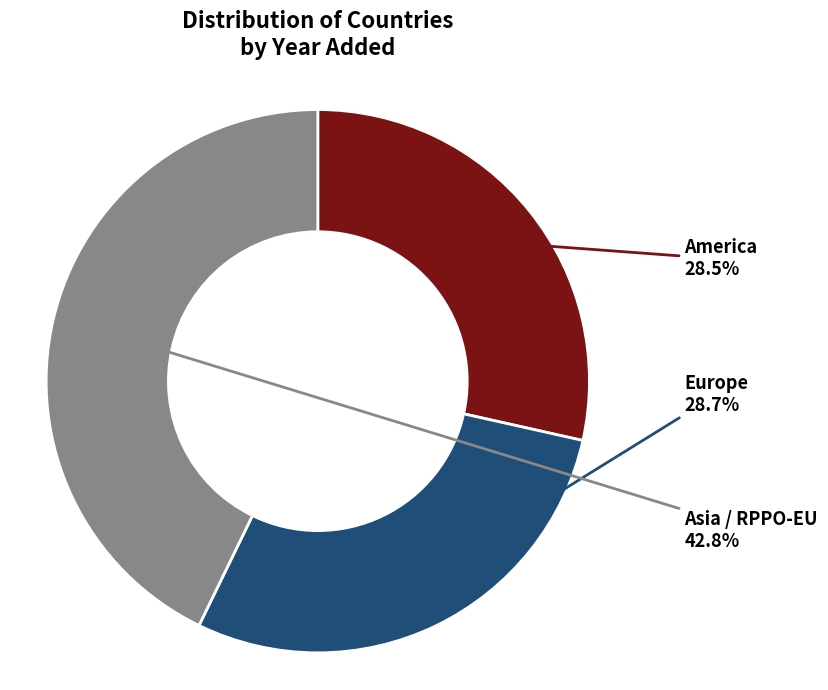

Which has a higher value, America or Asia / RPPO-EU?

Asia / RPPO-EU